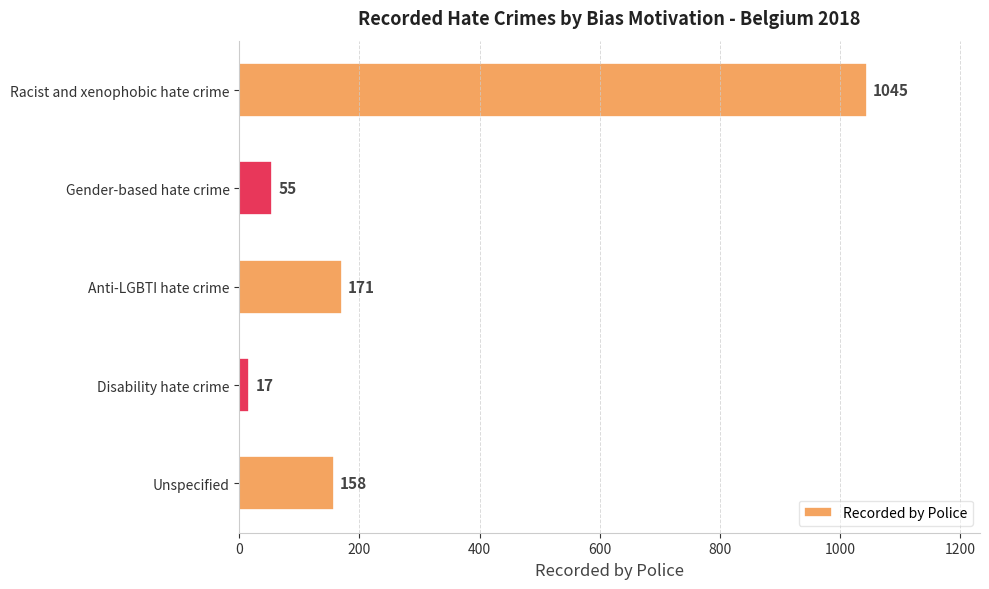

Which has a higher value, Anti-LGBTI hate crime or Disability hate crime?

Anti-LGBTI hate crime